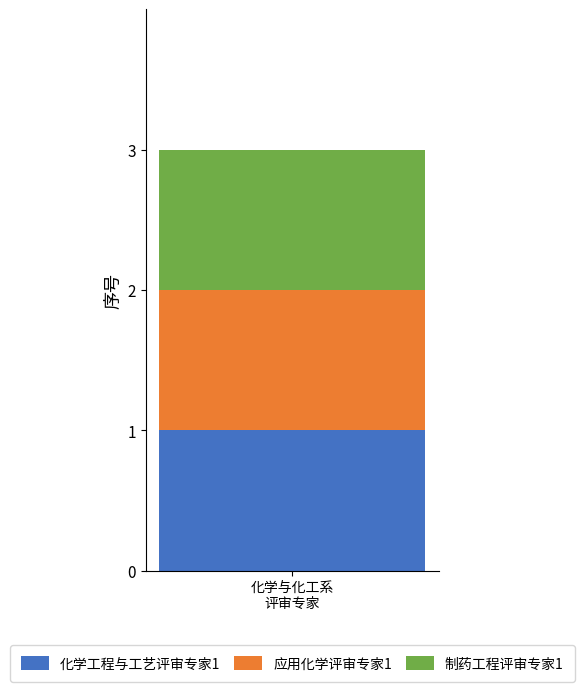

What is the greatest value displayed?

3